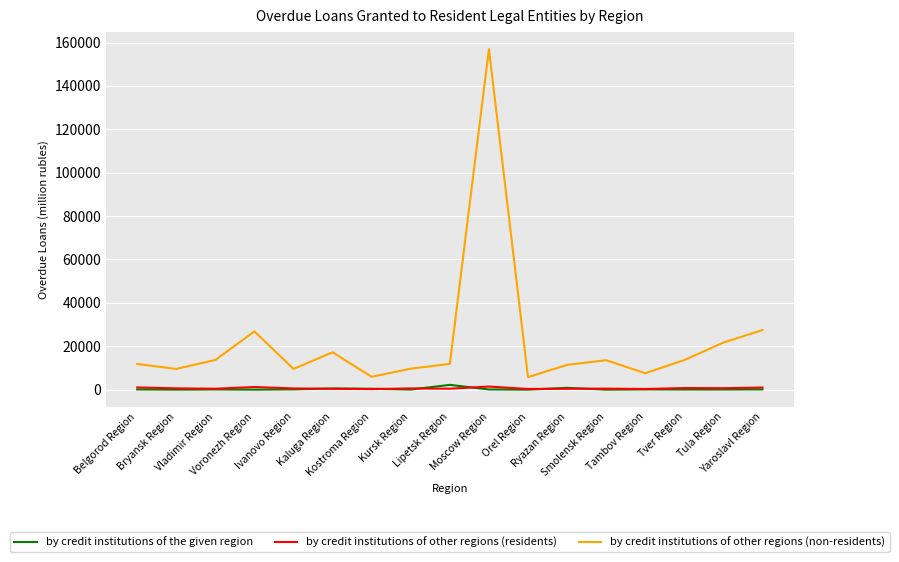

True or false: by credit institutions of other regions (residents) and by credit institutions of other regions (non-residents) intersect in this chart.

False